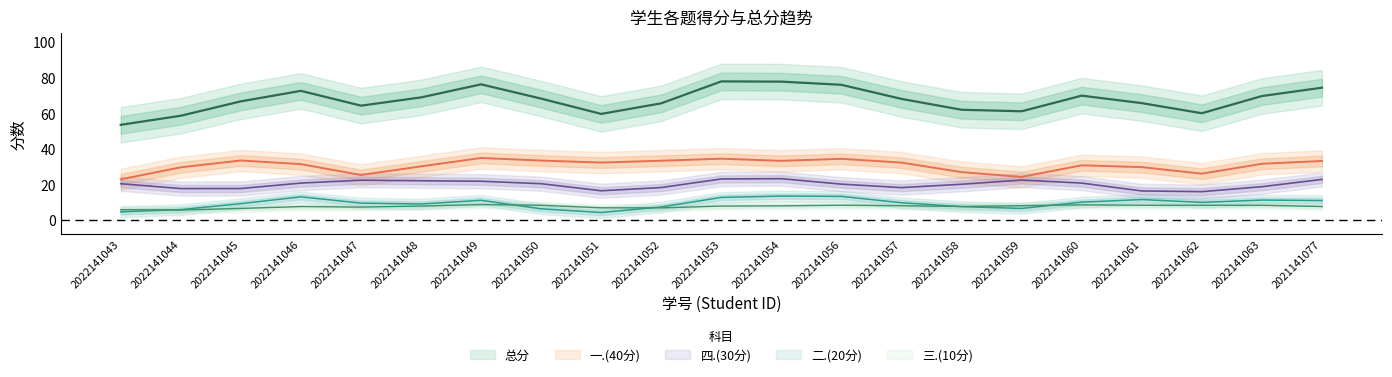

In 四.(30分), how many points are higher than both neighbors (excluding endpoints)?

4